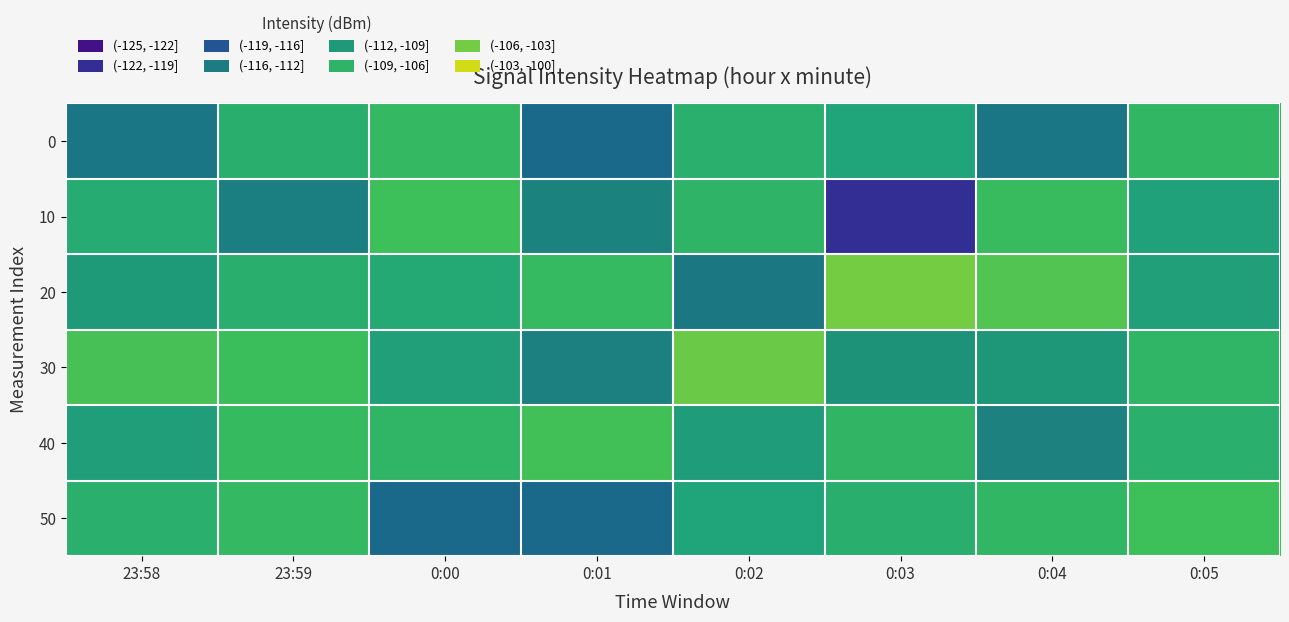

Reading left to right, what are all the values shown in this chart?

0: 23:58=-114.6	23:59=-108.3	0:00=-107.1	0:01=-115.7	0:02=-108.3	0:03=-109.6	0:04=-114.6	0:05=-107.4
10: 23:58=-108.7	23:59=-113.8	0:00=-106.2	0:01=-113.5	0:02=-107.6	0:03=-120.2	0:04=-106.7	0:05=-109.9
20: 23:58=-110.8	23:59=-108.4	0:00=-109.0	0:01=-107.0	0:02=-114.4	0:03=-104.6	0:04=-105.6	0:05=-110.1
30: 23:58=-105.9	23:59=-106.4	0:00=-110.1	0:01=-113.6	0:02=-104.9	0:03=-111.7	0:04=-111.1	0:05=-107.6
40: 23:58=-110.3	23:59=-106.8	0:00=-107.6	0:01=-106.1	0:02=-110.5	0:03=-107.4	0:04=-113.5	0:05=-108.3
50: 23:58=-108.1	23:59=-107.1	0:00=-115.7	0:01=-115.8	0:02=-109.6	0:03=-108.4	0:04=-107.4	0:05=-106.2